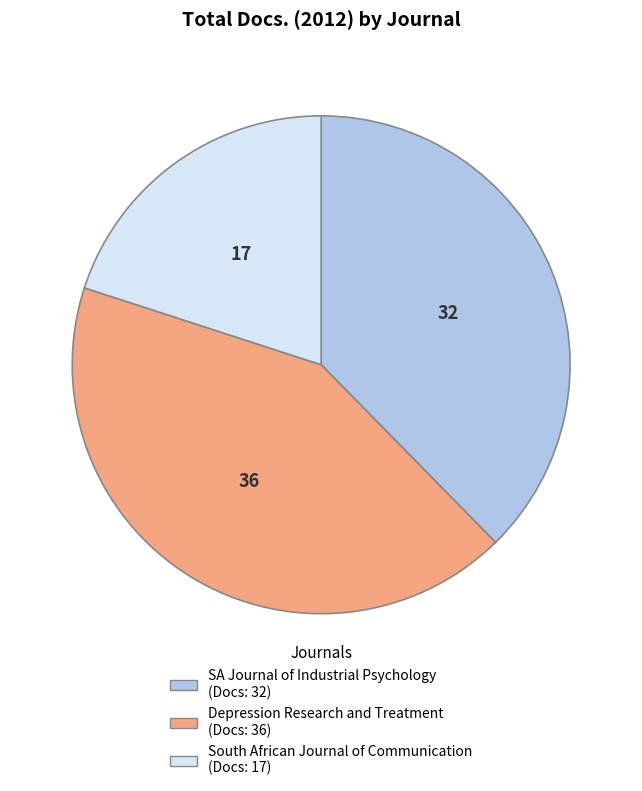

Which has a higher value, South African Journal of Communication or SA Journal of Industrial Psychology?

SA Journal of Industrial Psychology